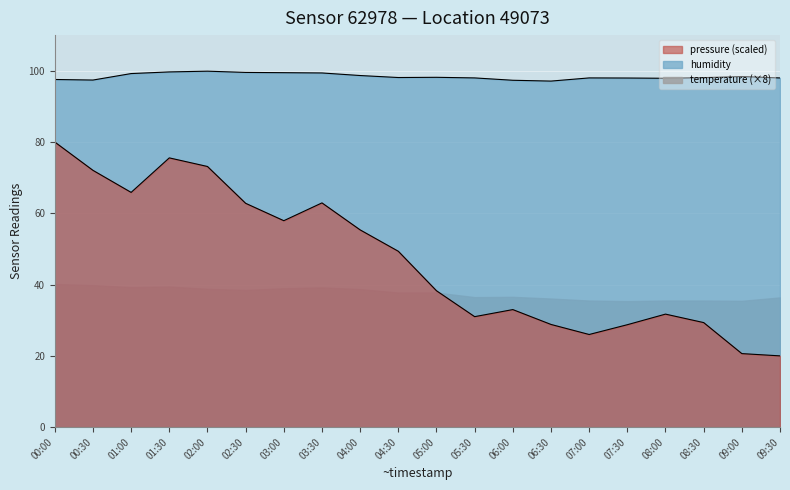

What is the sum of all pressure_scaled values?

942.5